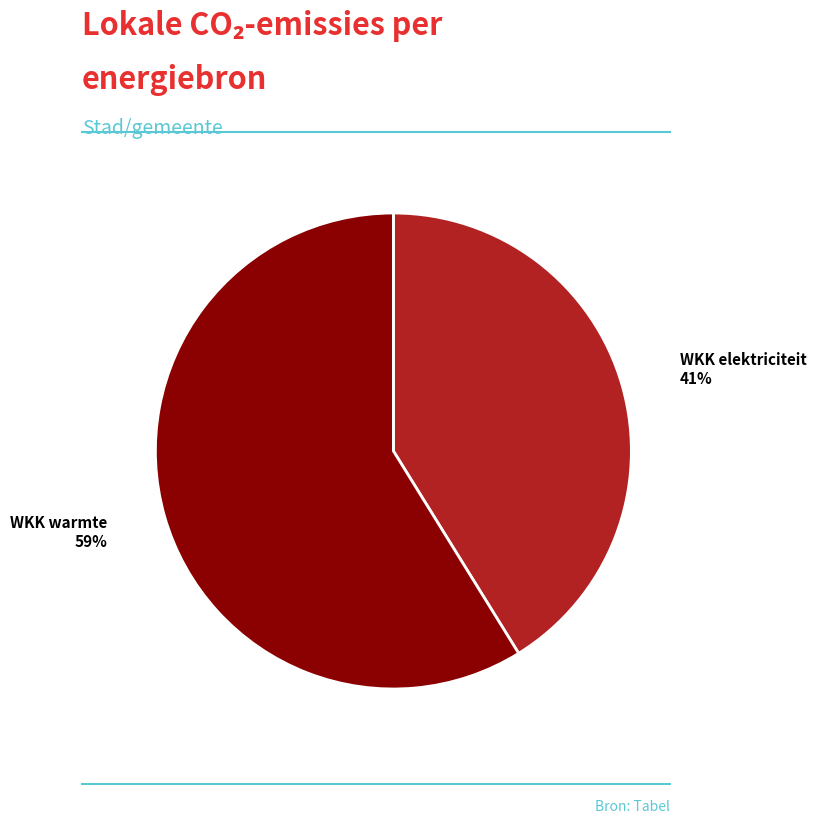

How many segments does this pie chart have?

2